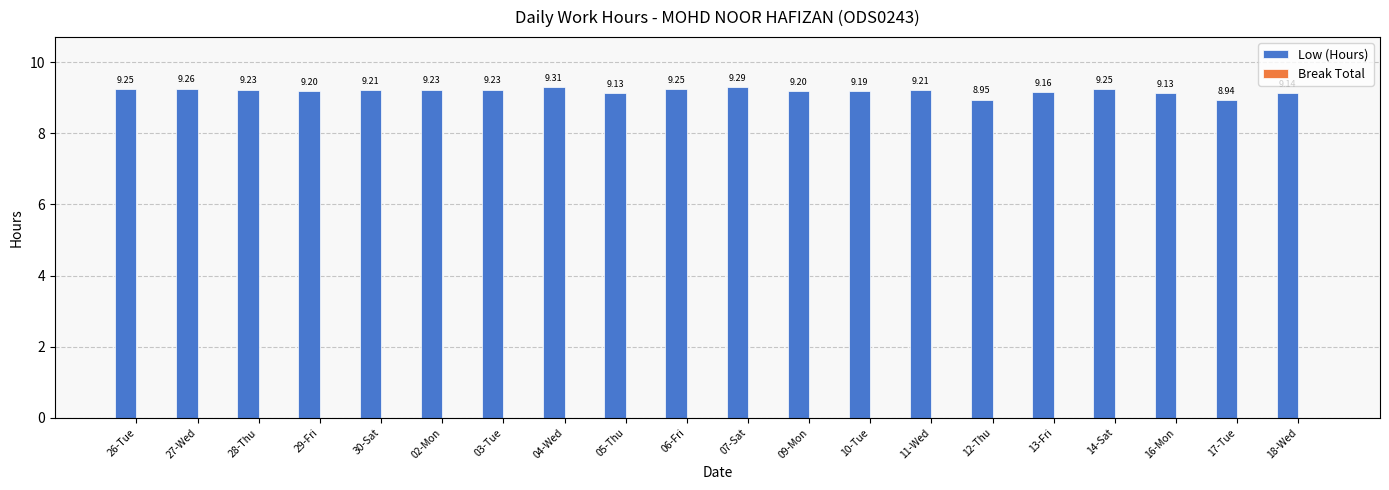

Count the number of values greater than 9.

18